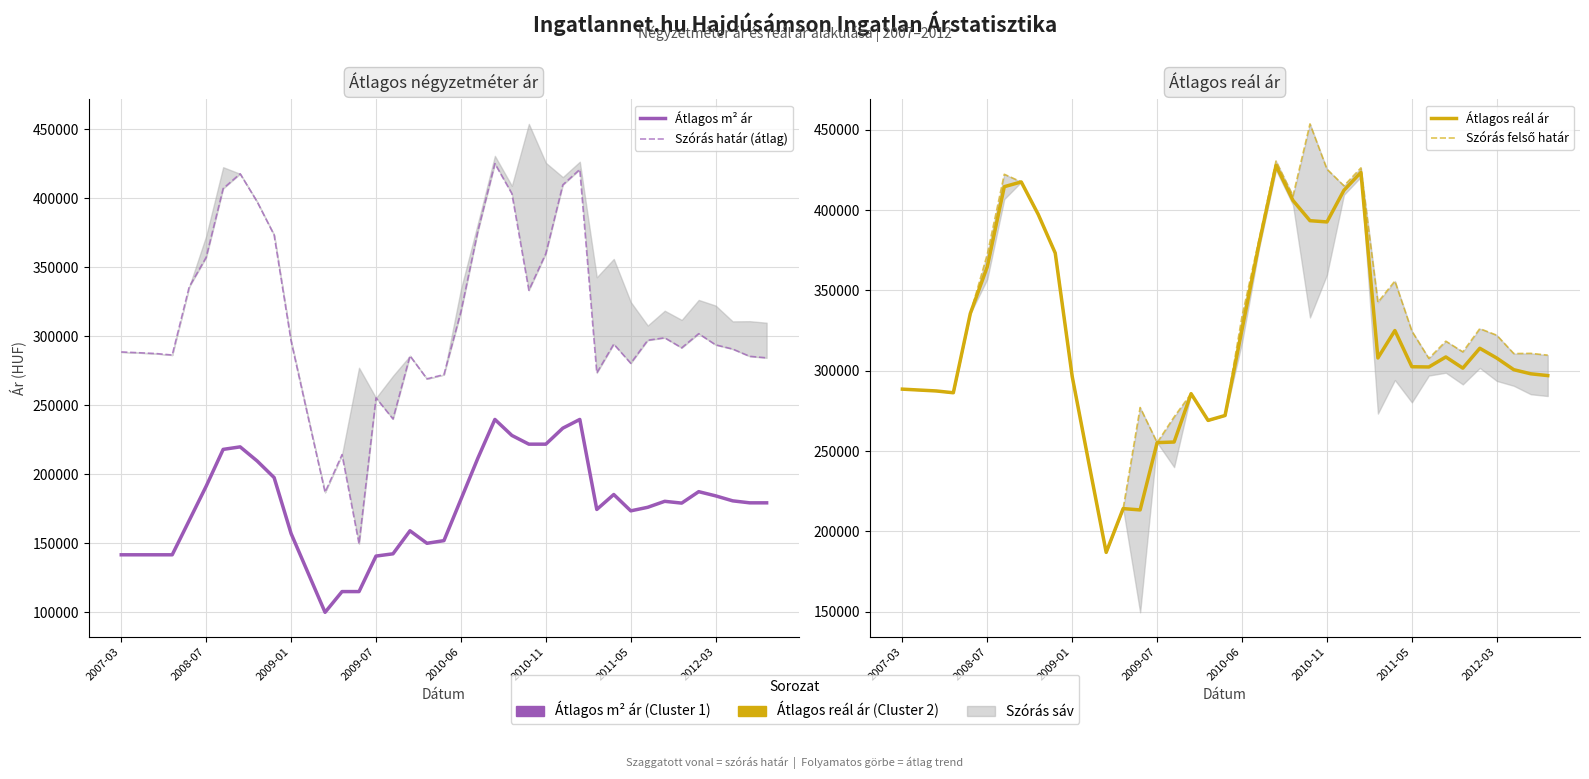

Does the chart display data point markers on the line(s)?

No